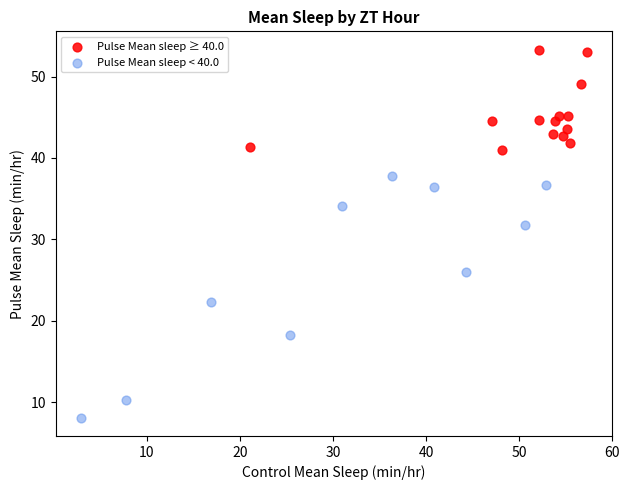

Which series reaches the minimum Y coordinate?

Pulse Mean sleep < 40.0